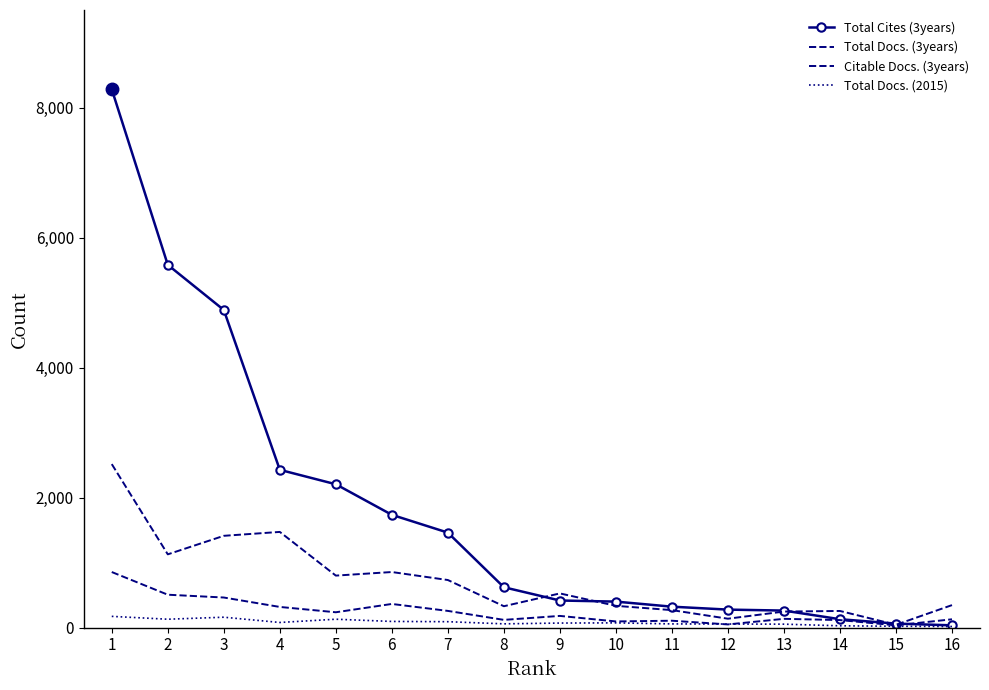

The value of Total Docs. (2015) at 5 is 173. True or false?

False